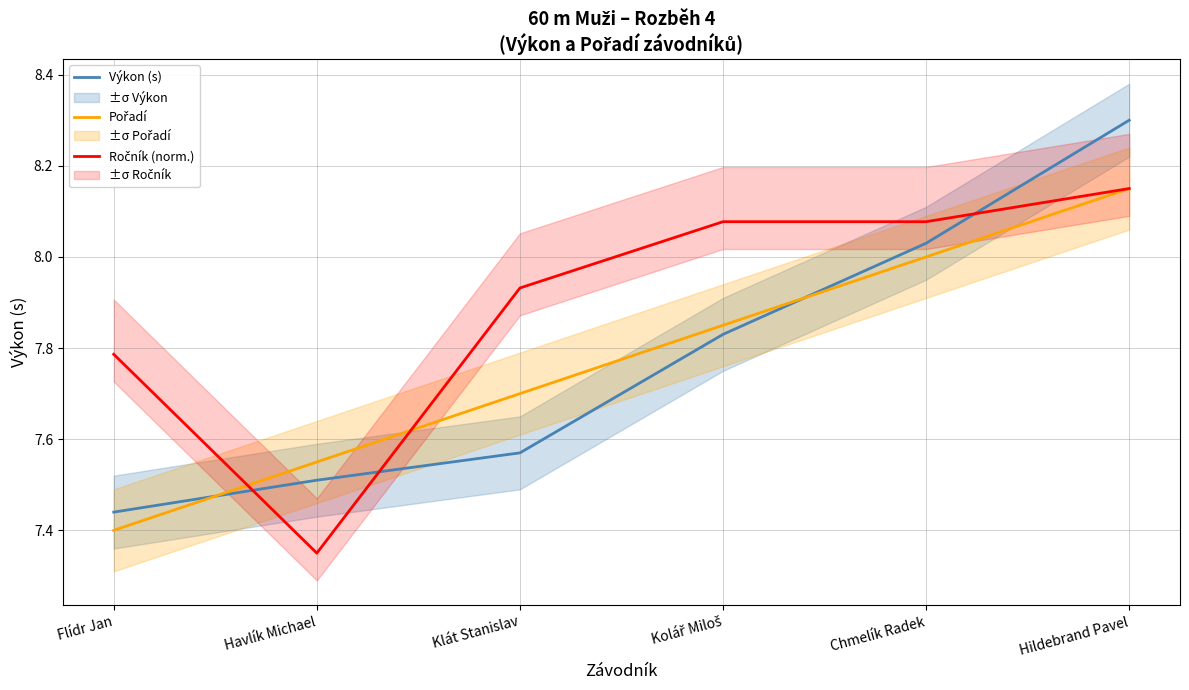

Reading right to left, transcribe all the data shown in this chart.

Výkon (s): Hildebrand Pavel=8.3	Chmelík Radek=8.0	Kolář Miloš=7.8	Klát Stanislav=7.6	Havlík Michael=7.5	Flídr Jan=7.4
Pořadí: Hildebrand Pavel=8.2	Chmelík Radek=8.0	Kolář Miloš=7.9	Klát Stanislav=7.7	Havlík Michael=7.6	Flídr Jan=7.4
Ročník (norm.): Hildebrand Pavel=8.2	Chmelík Radek=8.1	Kolář Miloš=8.1	Klát Stanislav=7.9	Havlík Michael=7.3	Flídr Jan=7.8